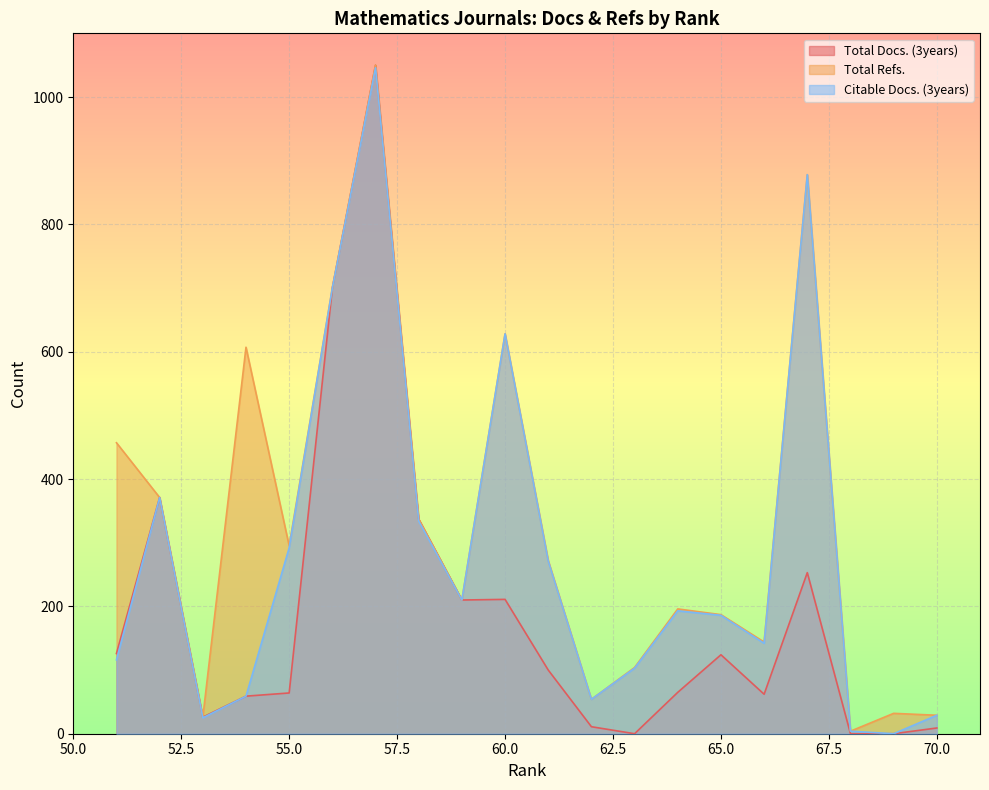

What is the difference between the highest and lowest values at 63?

104